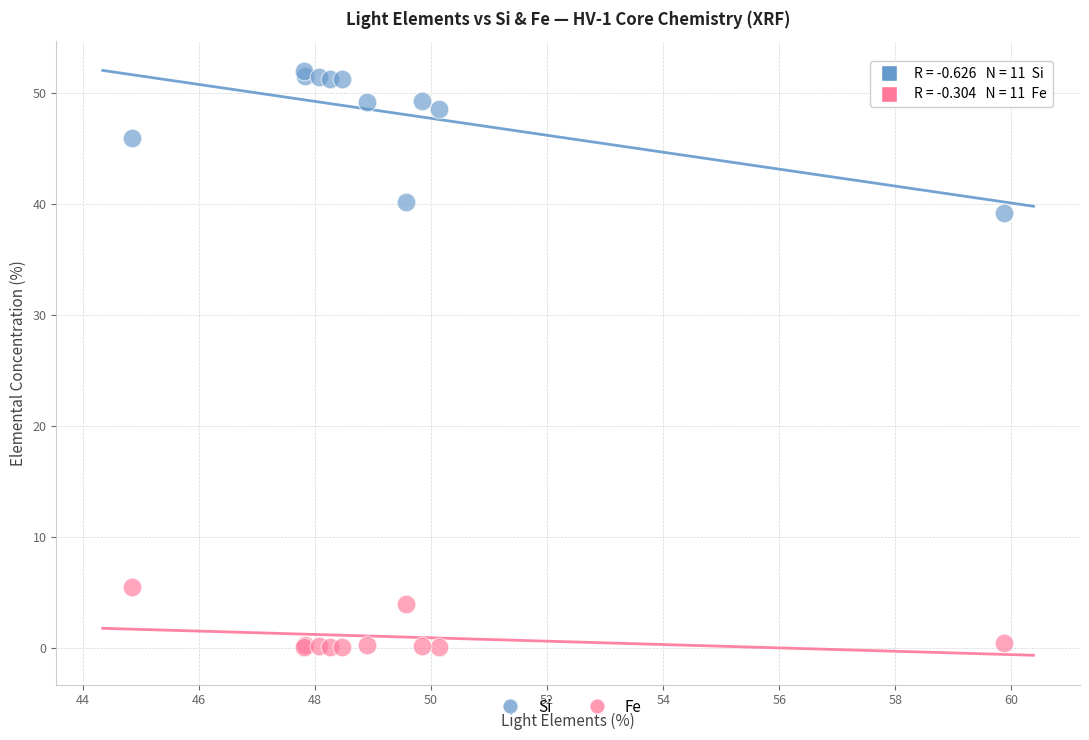

Which series reaches the maximum Y coordinate?

Si